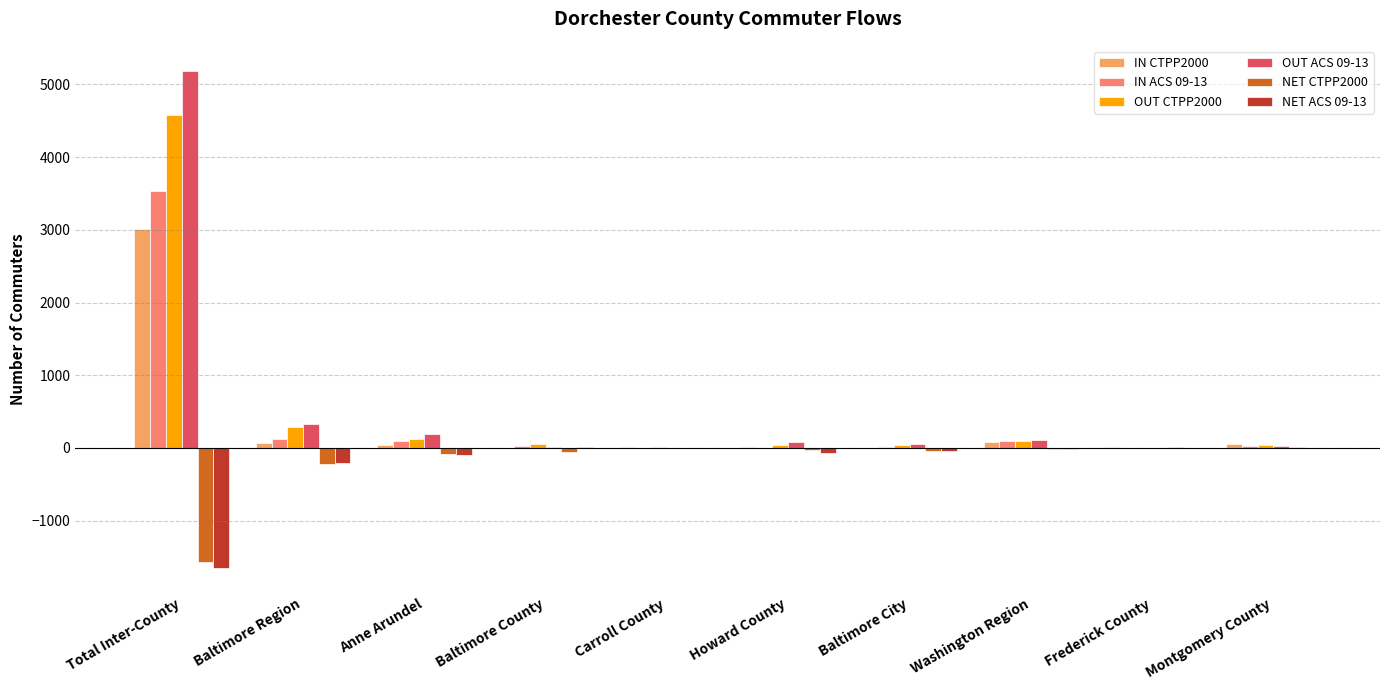

Does the chart contain stacked bars?

No